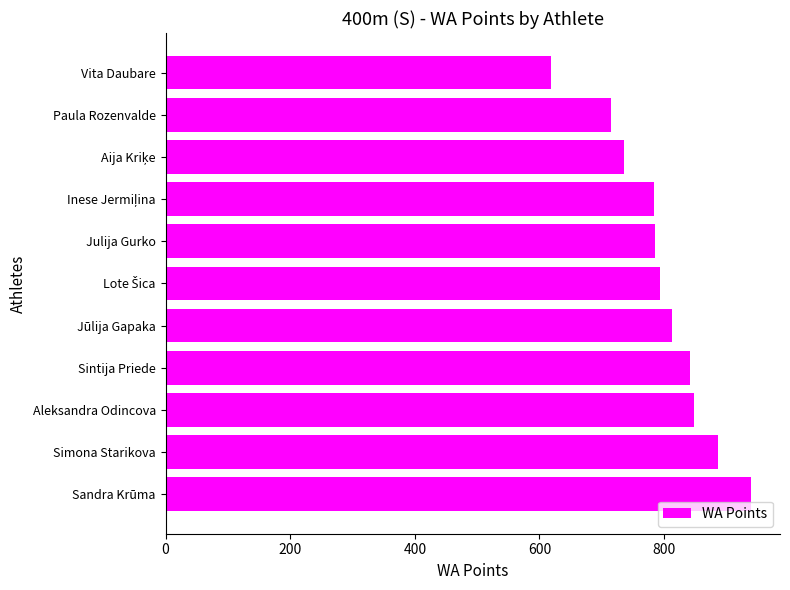

Which has a higher value, Julija Gurko or Aleksandra Odincova?

Aleksandra Odincova